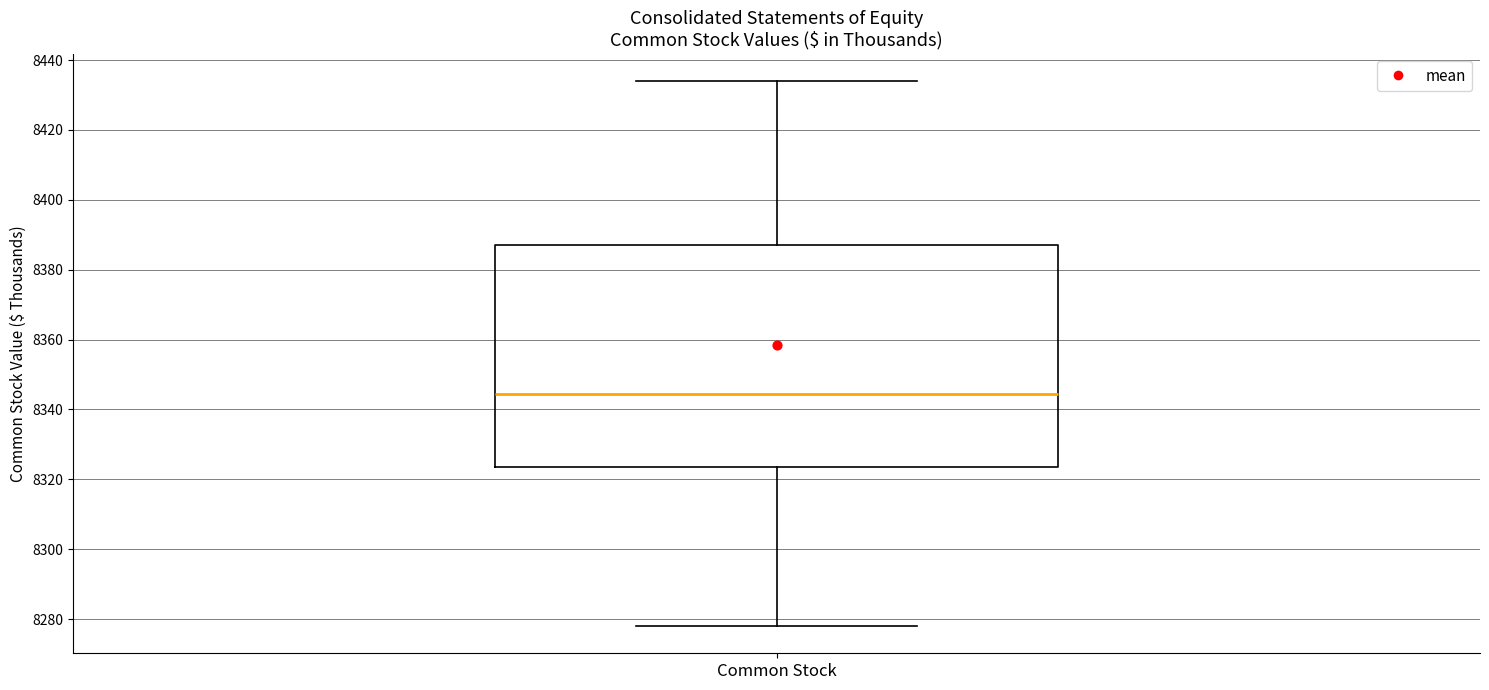

Transcribe this box plot: give where the median line is, the range the box spans, and where the two whiskers end, as read against the y-axis. The values are not printed on the chart, so give them approximately, as read against the axis.

median 8344, box 8324 to 8388, whiskers 8278 to 8434